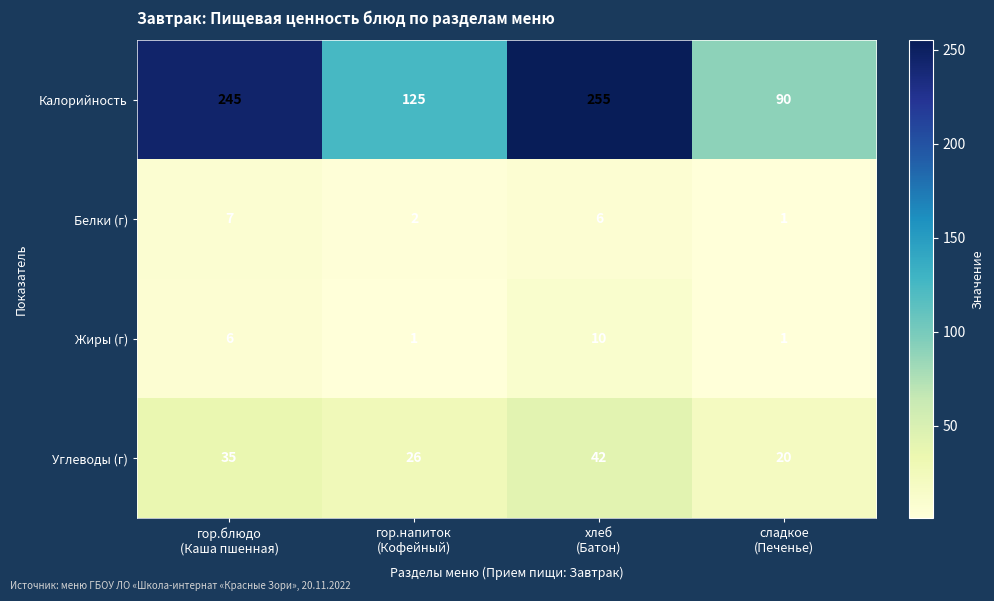

Which series changed the most between гор.блюдо
(Каша пшенная) and сладкое
(Печенье)?

Калорийность